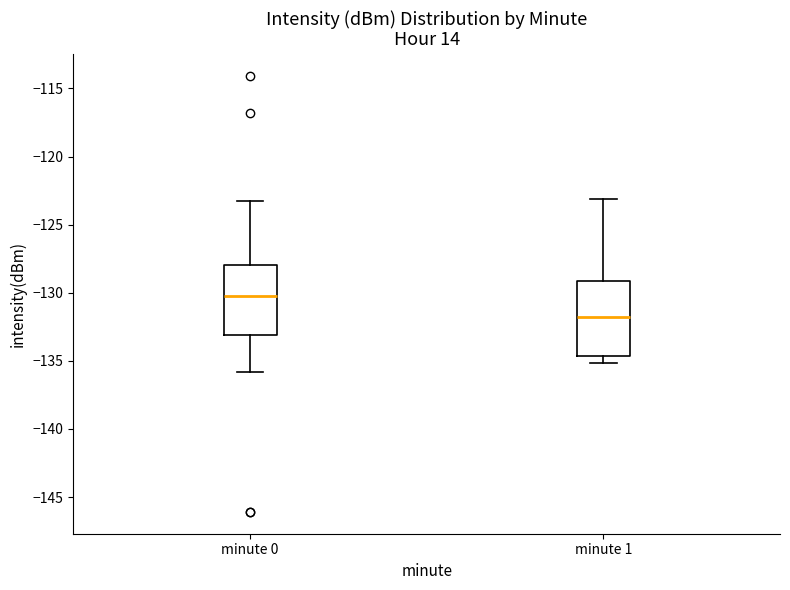

Which box's median line is the lowest?

minute 1